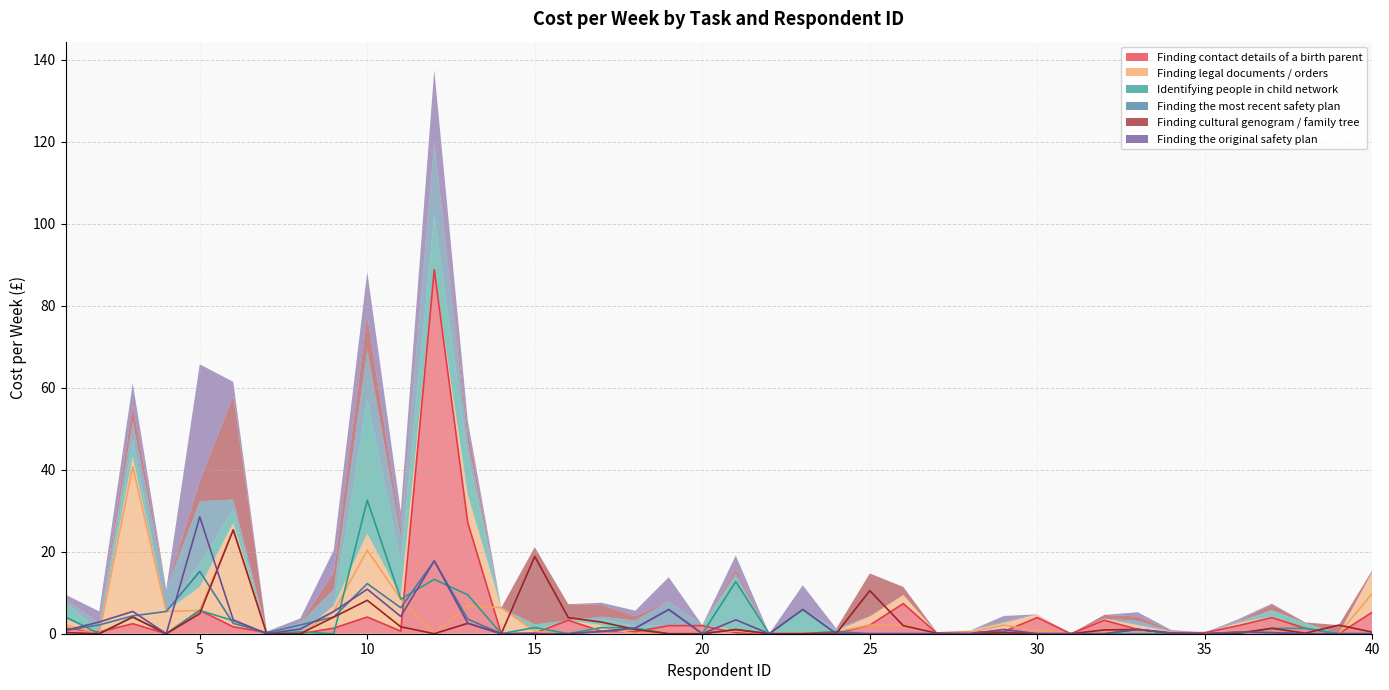

True or false: Finding contact details of a birth parent has more than 0 points higher than both neighbors.

True